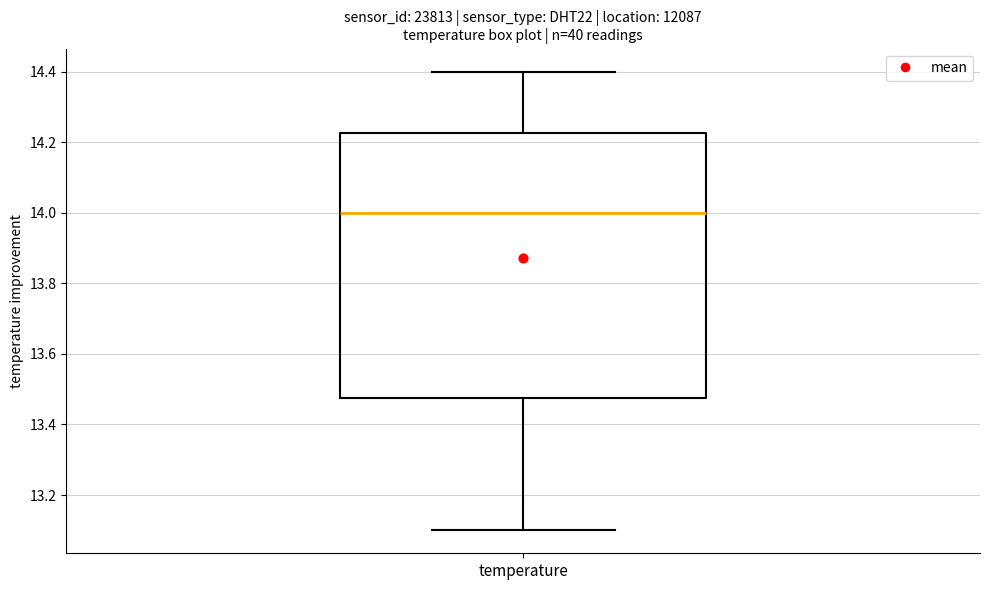

Where is the upper edge of the box for temperature on the y-axis? The values are not printed on the chart, so give them approximately, as read against the axis.

14.22